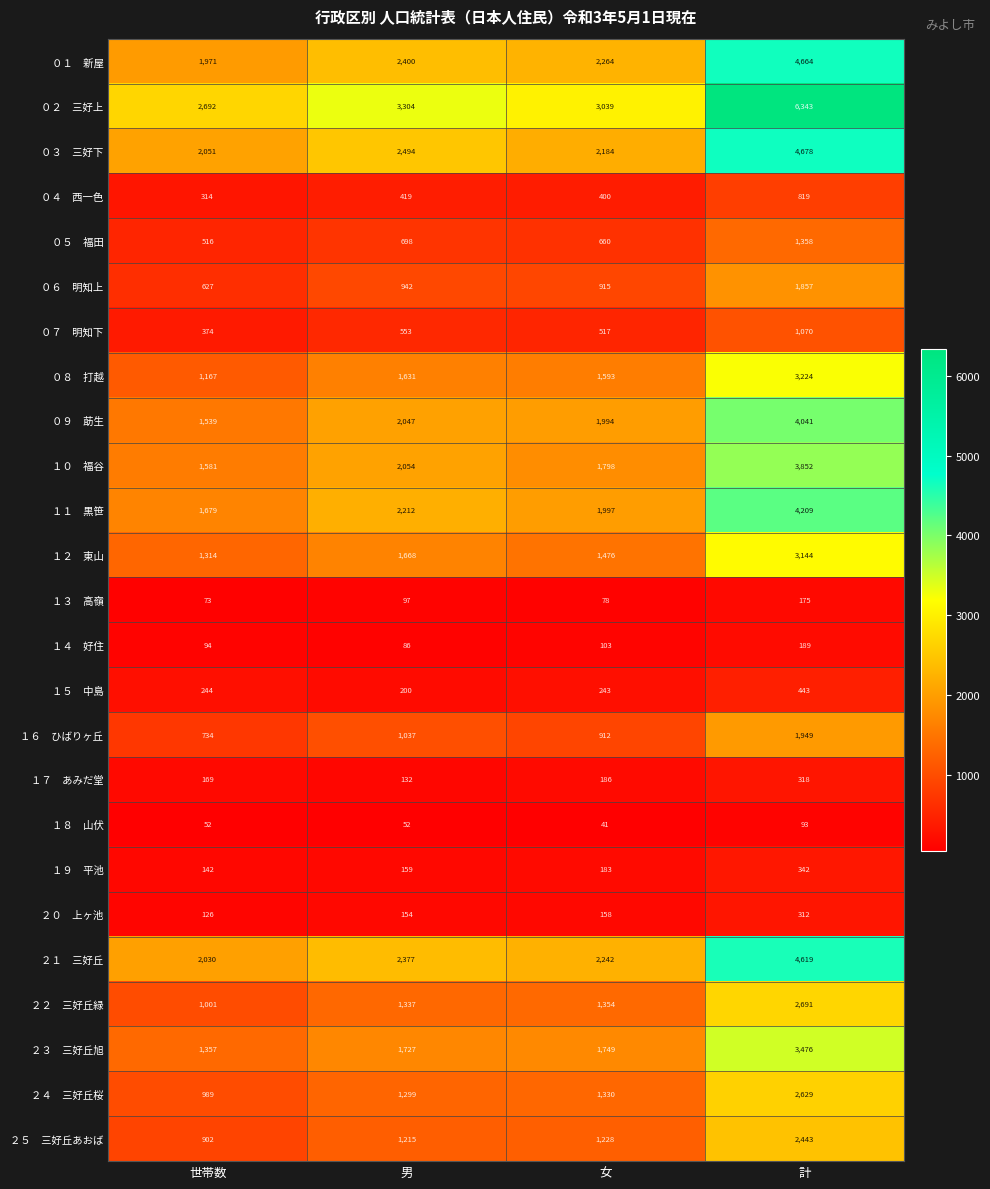

Count the number of data series in this chart.

25